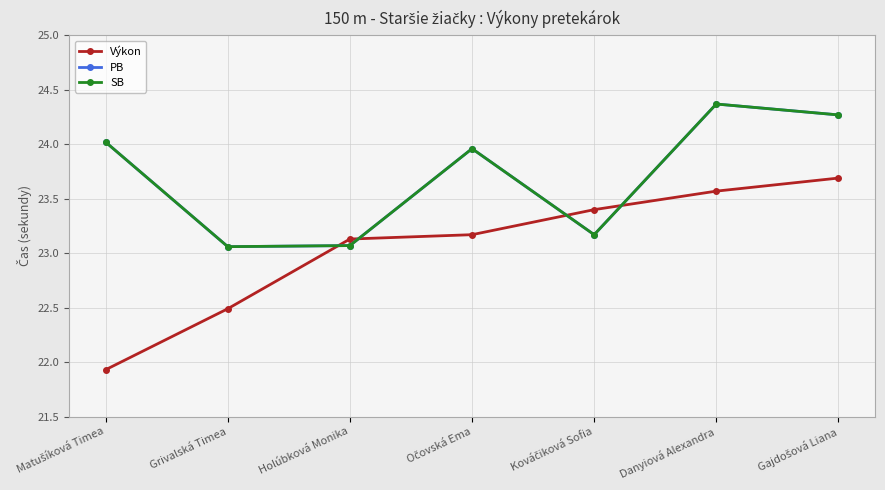

At which label does SB reach its peak?

Danyiová Alexandra